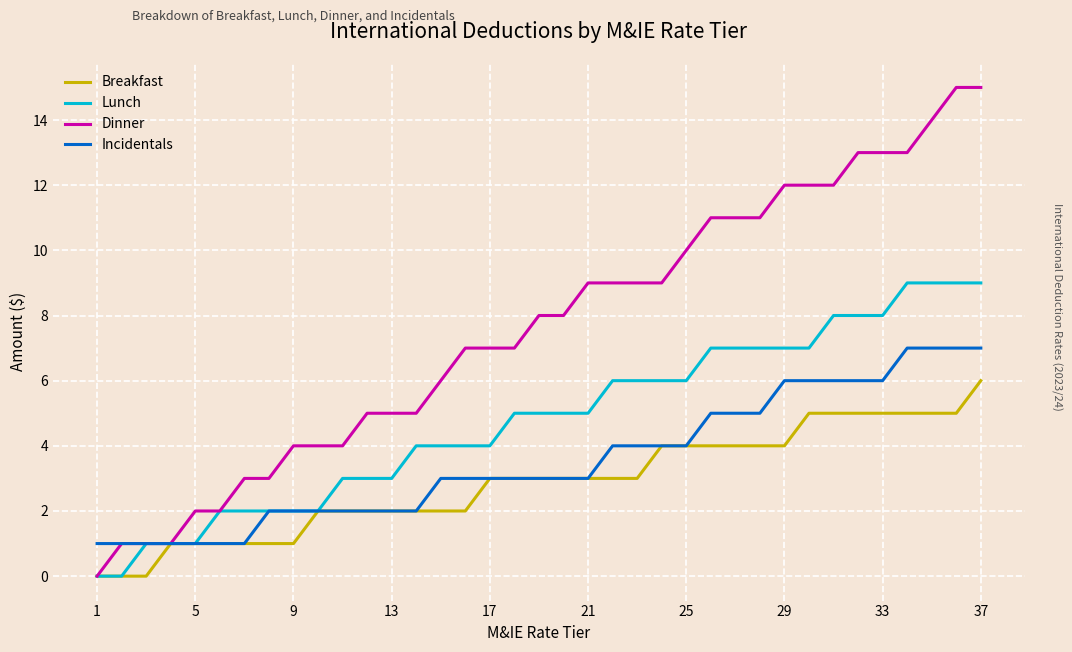

What is the maximum value for Lunch?

9